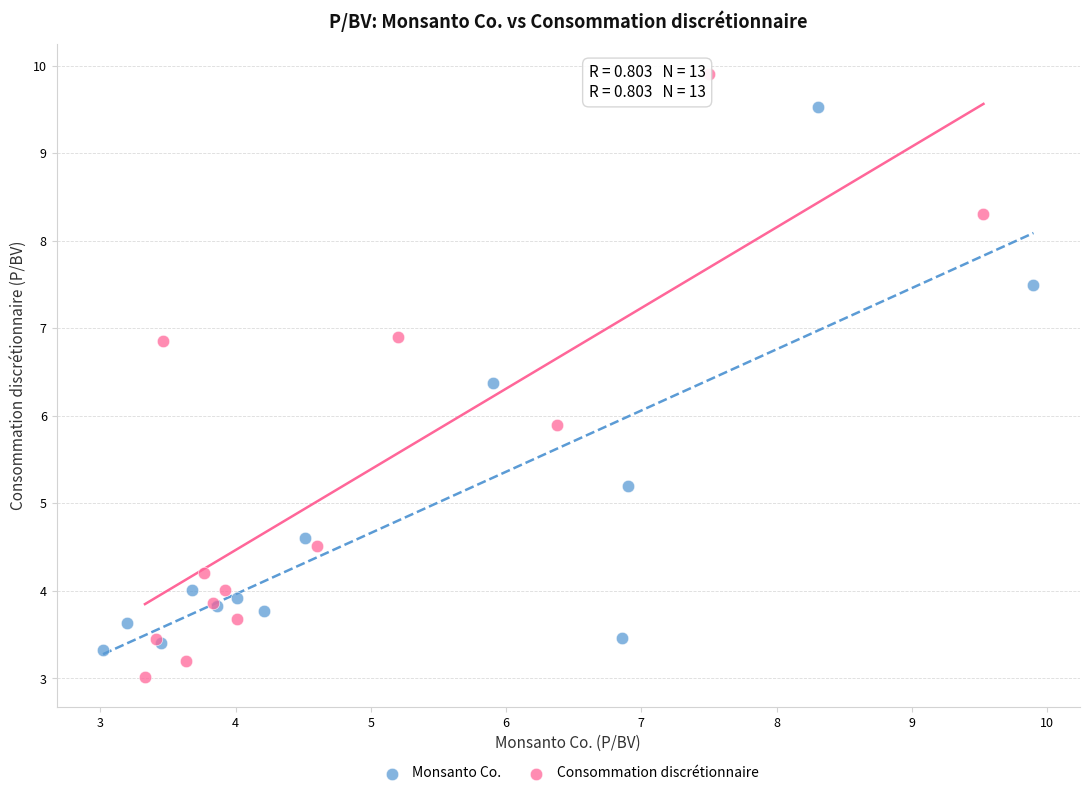

Which series contains the lowest Y value?

Consommation discrétionnaire